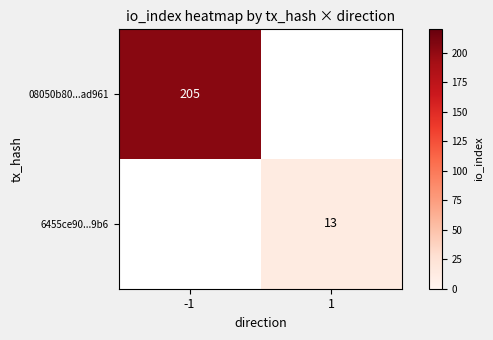

How many series are shown in this chart?

2